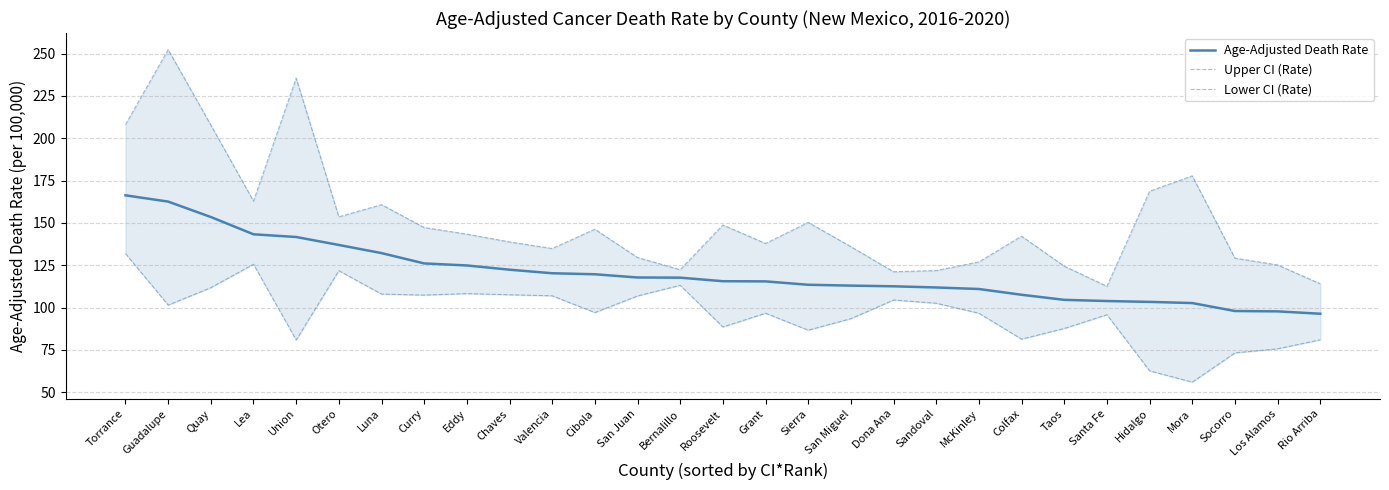

What is the approximate value of Lower CI (Rate) at Cibola?

97.1